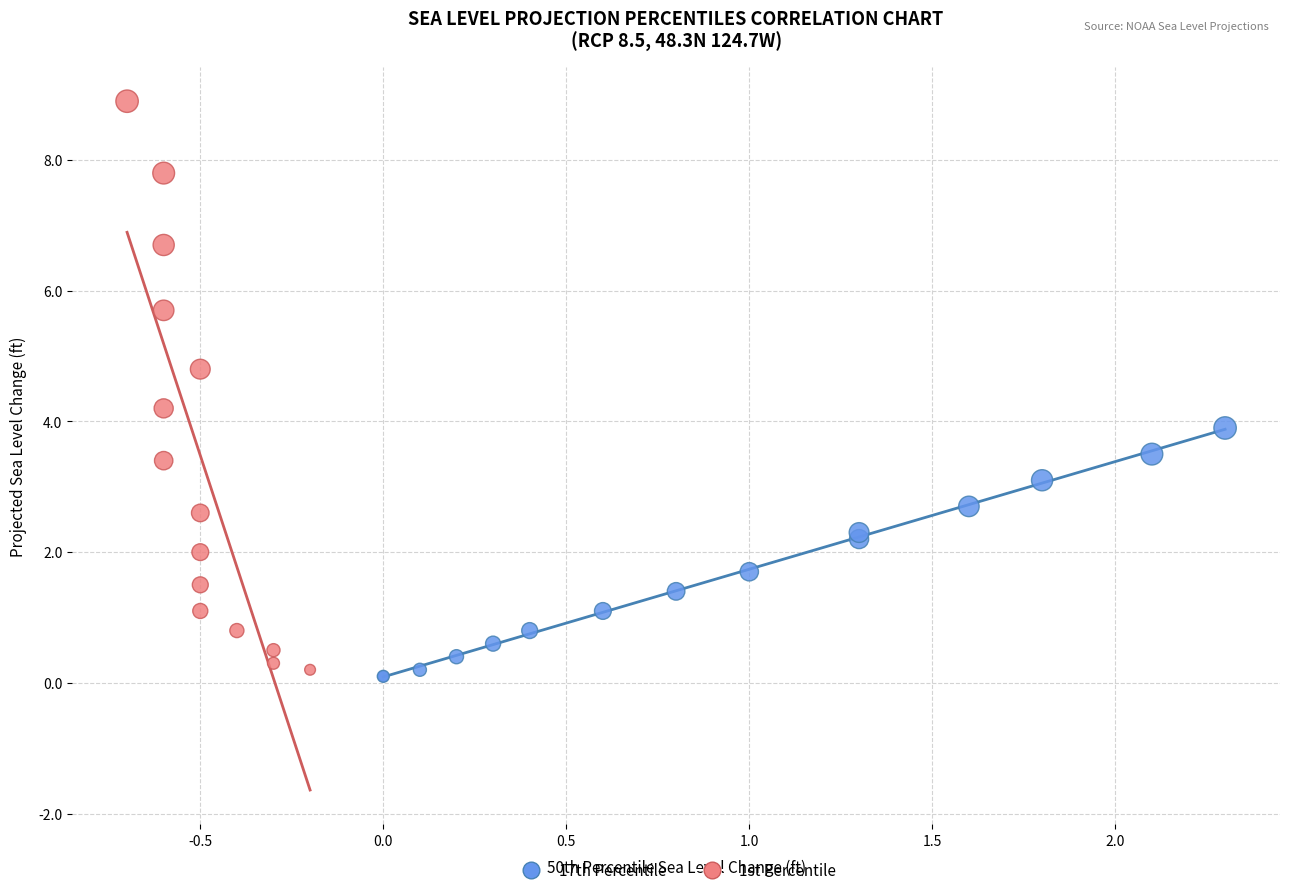

Which series reaches the maximum Y coordinate?

1st Percentile